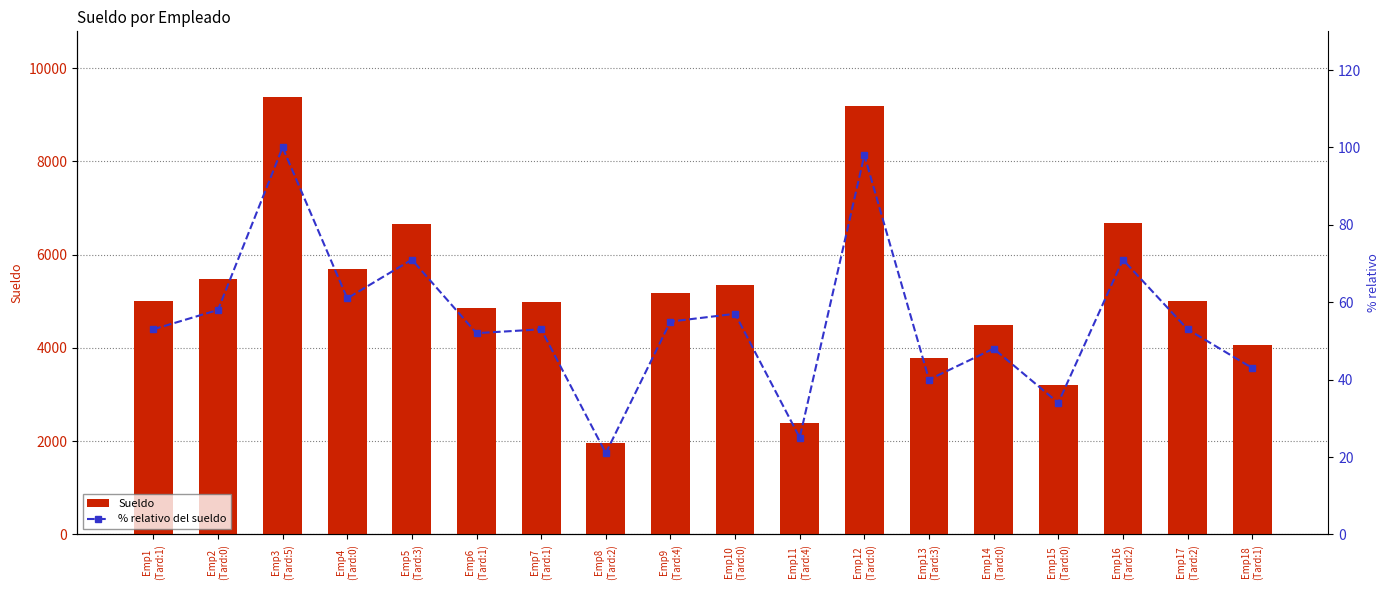

Reading right to left, what are all the values shown in this chart?

Sueldo: Emp18
(Tard:1)=4052	Emp17
(Tard:2)=5001	Emp16
(Tard:2)=6686	Emp15
(Tard:0)=3203	Emp14
(Tard:0)=4486	Emp13
(Tard:3)=3782	Emp12
(Tard:0)=9188	Emp11
(Tard:4)=2387	Emp10
(Tard:0)=5358	Emp9
(Tard:4)=5173	Emp8
(Tard:2)=1959	Emp7
(Tard:1)=4992	Emp6
(Tard:1)=4866	Emp5
(Tard:3)=6658	Emp4
(Tard:0)=5683	Emp3
(Tard:5)=9382	Emp2
(Tard:0)=5470	Emp1
(Tard:1)=5000
% relativo del sueldo: Emp18
(Tard:1)=43	Emp17
(Tard:2)=53	Emp16
(Tard:2)=71	Emp15
(Tard:0)=34	Emp14
(Tard:0)=48	Emp13
(Tard:3)=40	Emp12
(Tard:0)=98	Emp11
(Tard:4)=25	Emp10
(Tard:0)=57	Emp9
(Tard:4)=55	Emp8
(Tard:2)=21	Emp7
(Tard:1)=53	Emp6
(Tard:1)=52	Emp5
(Tard:3)=71	Emp4
(Tard:0)=61	Emp3
(Tard:5)=100	Emp2
(Tard:0)=58	Emp1
(Tard:1)=53